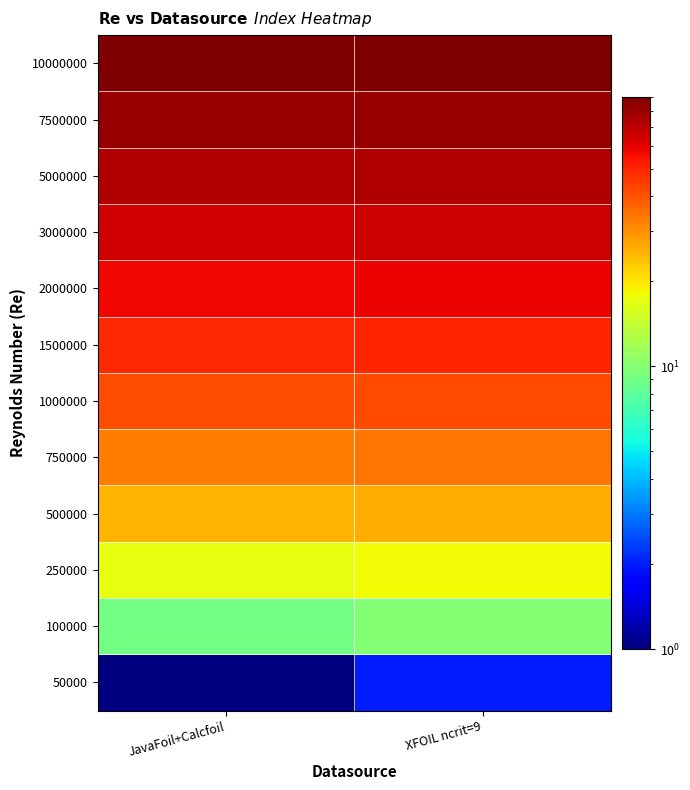

At XFOIL ncrit=9, list the series in order from smallest to largest.

50000, 100000, 250000, 500000, 750000, 1000000, 1500000, 2000000, 3000000, 5000000, 7500000, 10000000